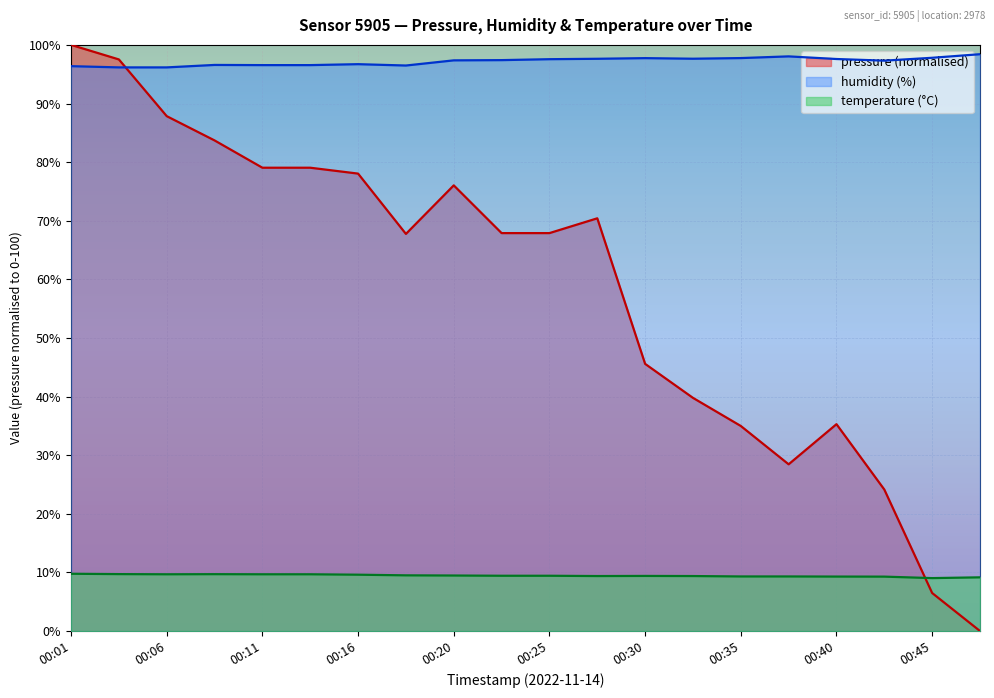

Which series changed the most between 00:01 and 00:45?

pressure (normalised)